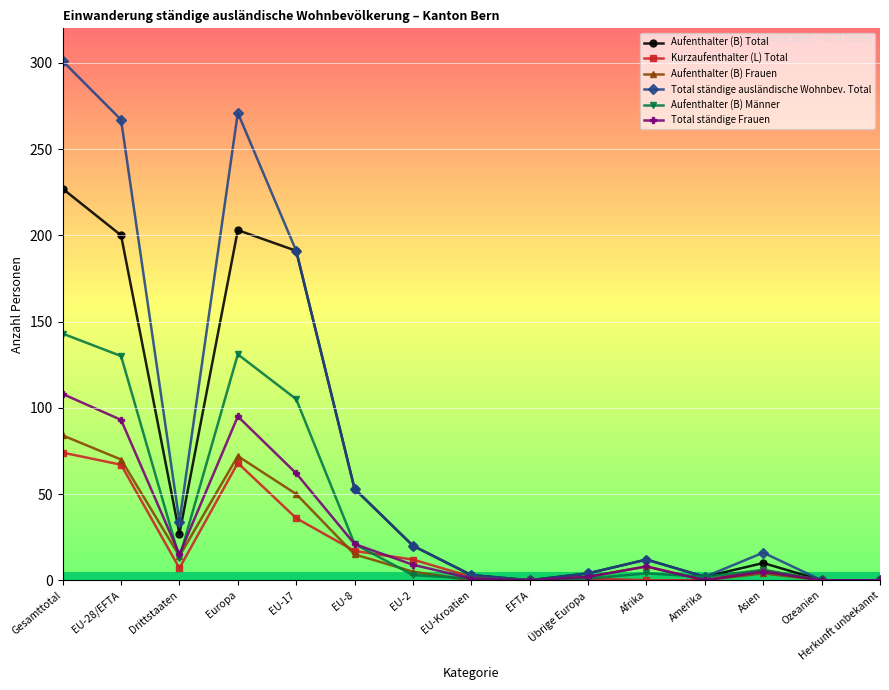

What is the sum of the Aufenthalter (B) Frauen values at Afrika and Übrige Europa?

10